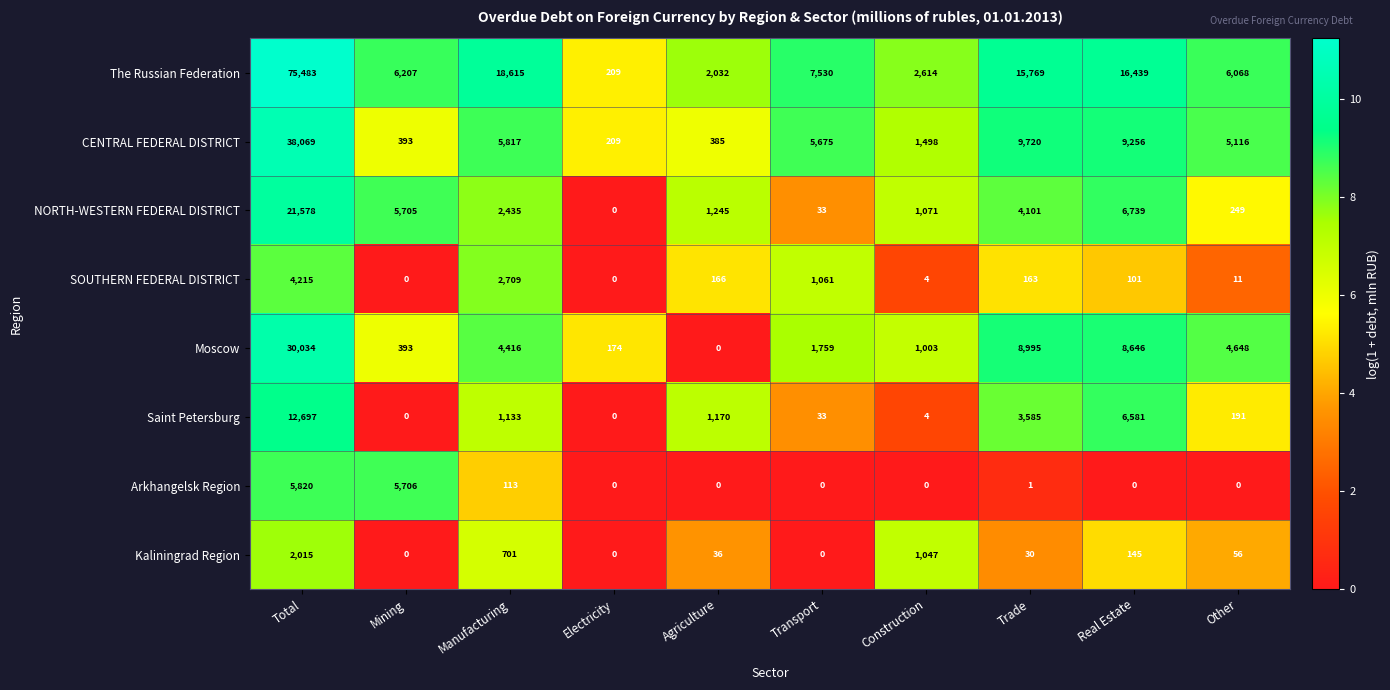

What is the difference between the Arkhangelsk Region values at Real Estate and Mining?

5706